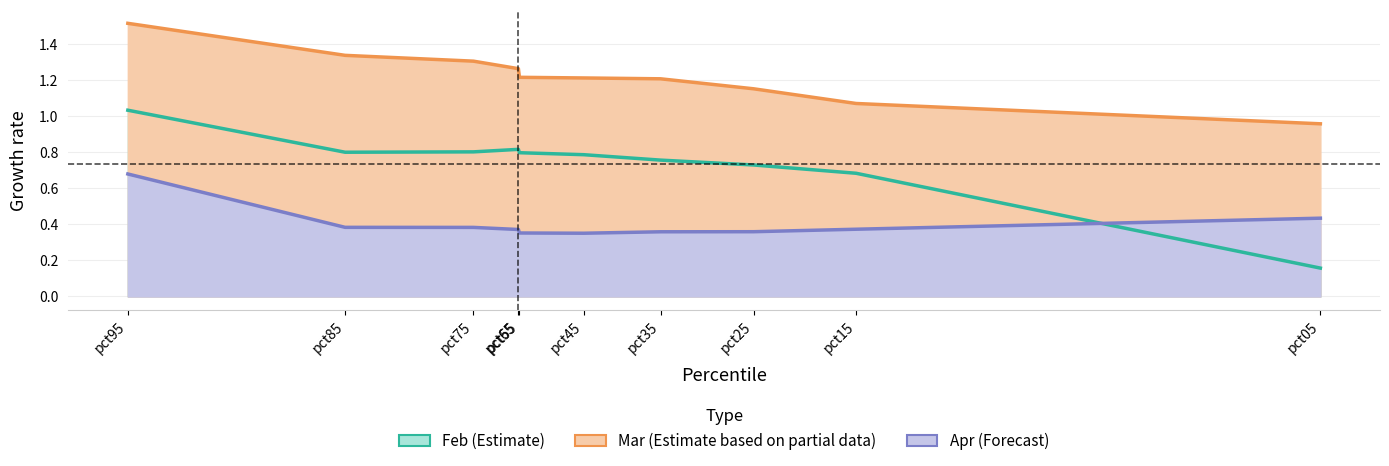

What value does the Mar series have at pct55?

1.2